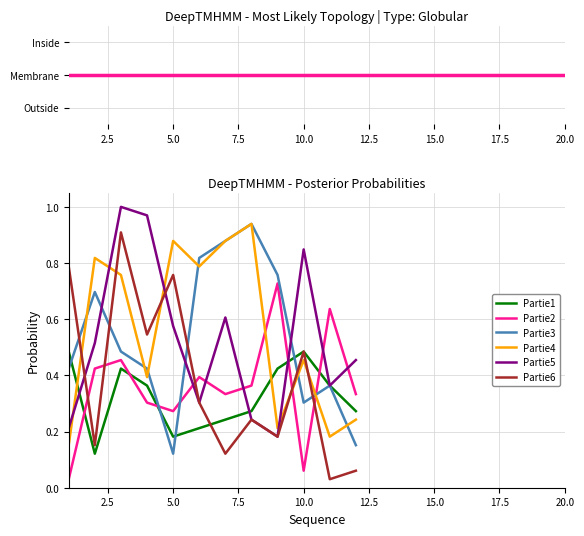

How many times do Partie2 and Partie4 cross each other?

3